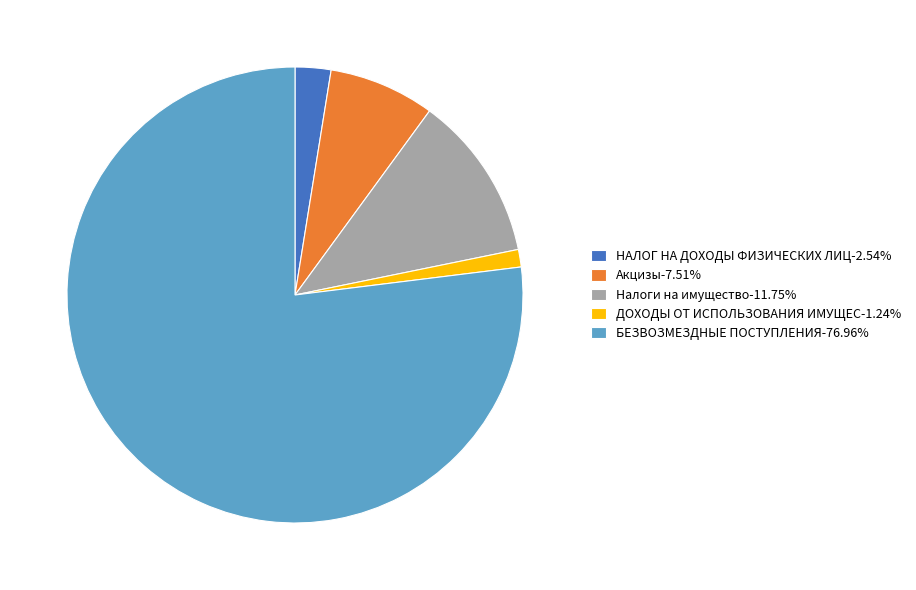

Combined, do НАЛОГ НА ДОХОДЫ ФИЗИЧЕСКИХ ЛИЦ-2.54% and ДОХОДЫ ОТ ИСПОЛЬЗОВАНИЯ ИМУЩЕС-1.24% account for over 50%?

No